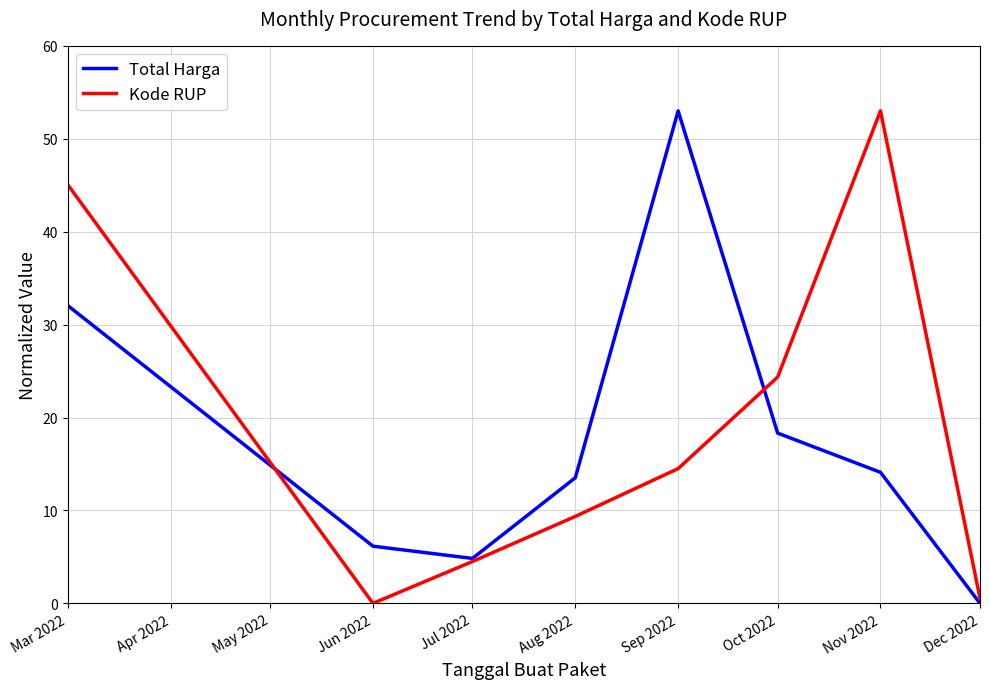

Where is Total Harga nearest to the value 26?

Mar 2022